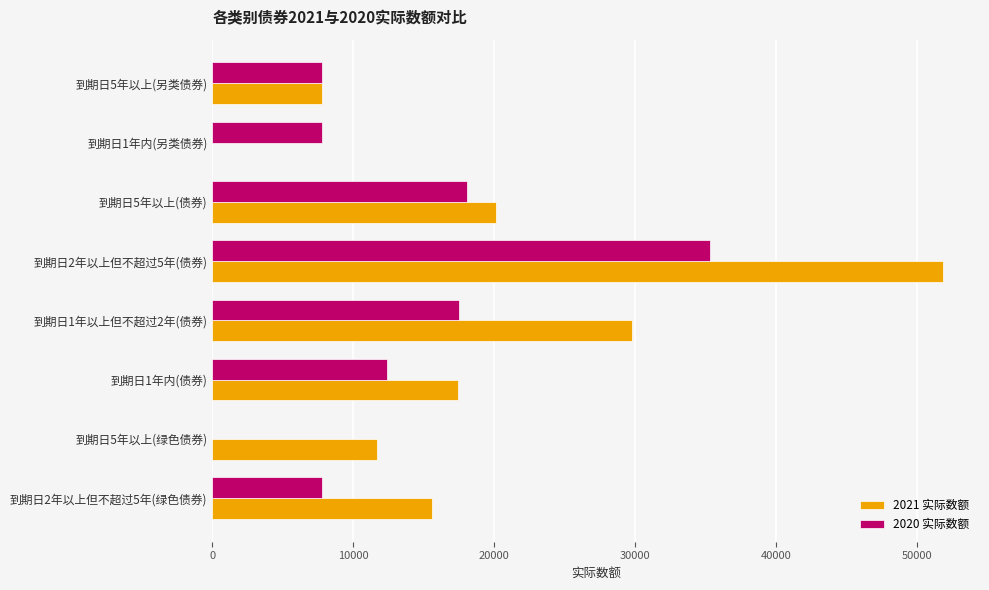

Which series has the largest total across all categories?

2021 实际数额